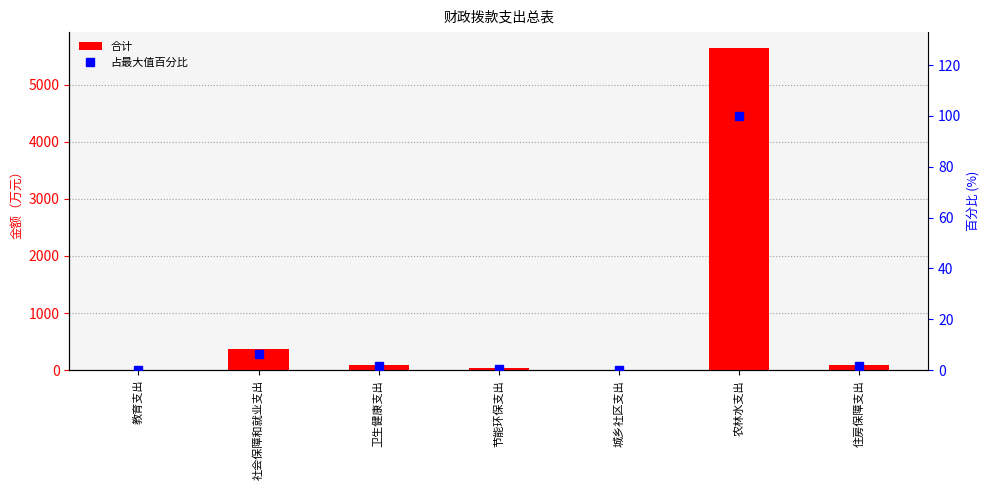

What is the minimum value for 占最大值百分比?

0.2